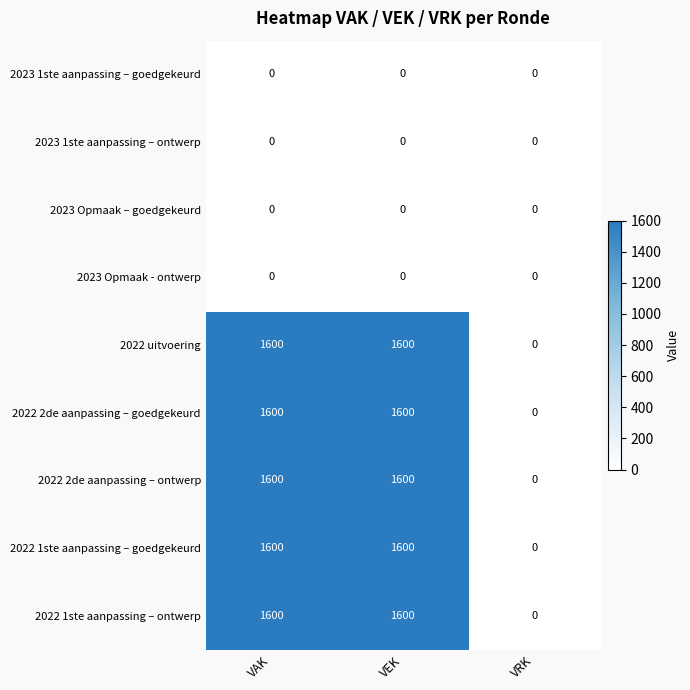

What is the spread (max minus min) of values at VAK?

1600